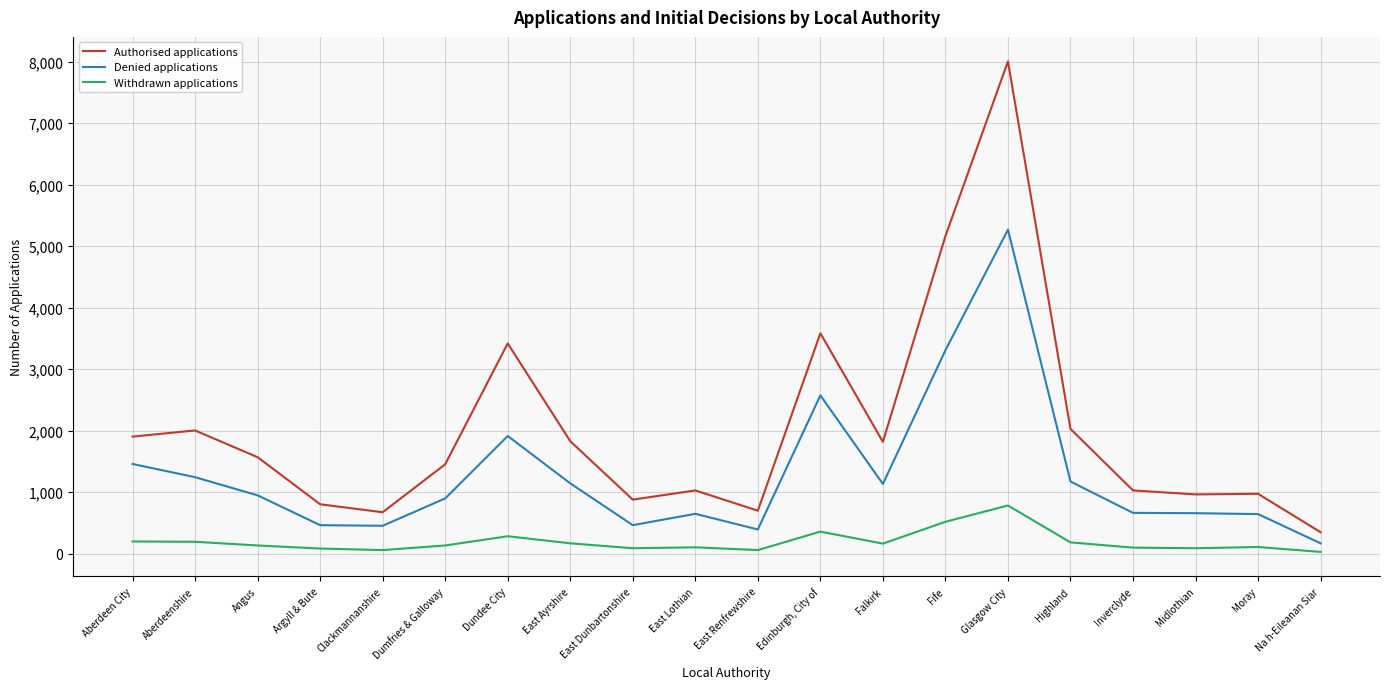

True or false: Authorised applications and Denied applications intersect in this chart.

False